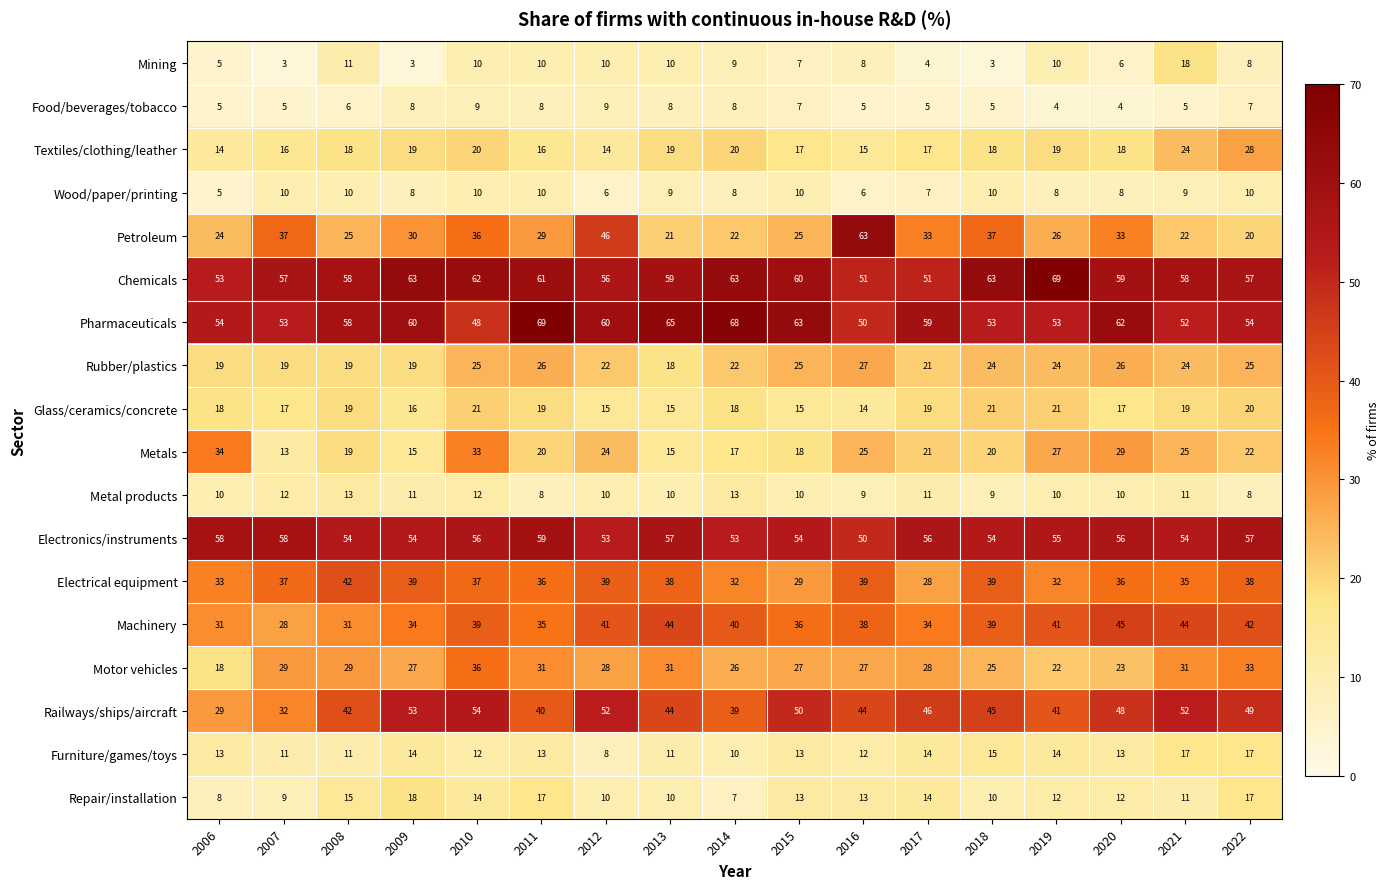

What is the difference between the maximum and second lowest values in the Electronics/instruments series?

6